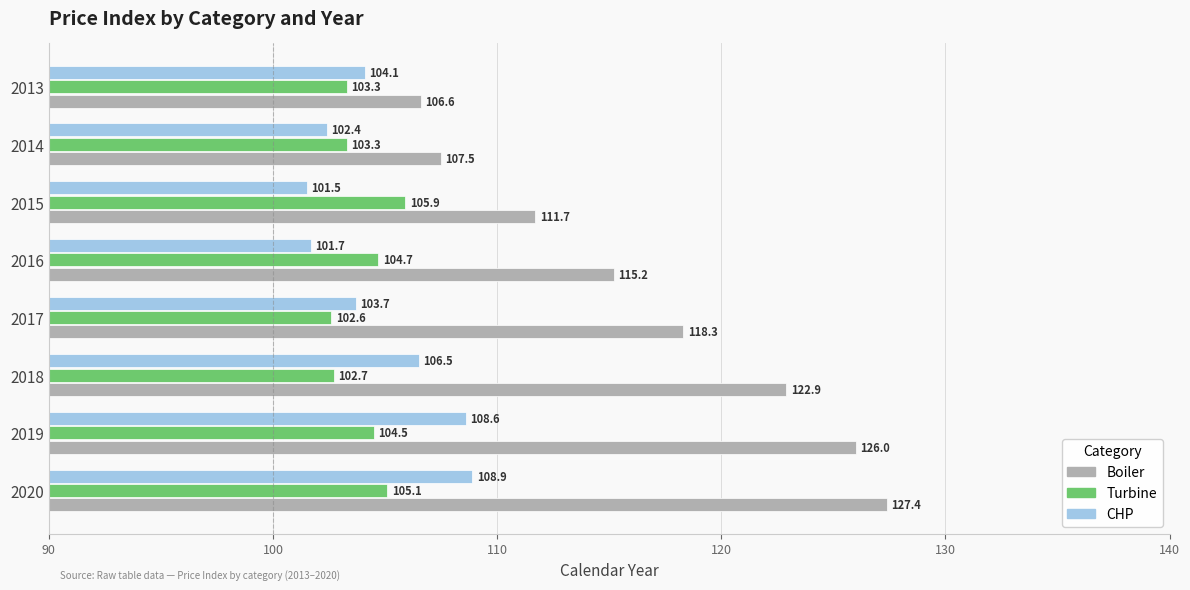

Which series has the largest range (max minus min)?

Boiler